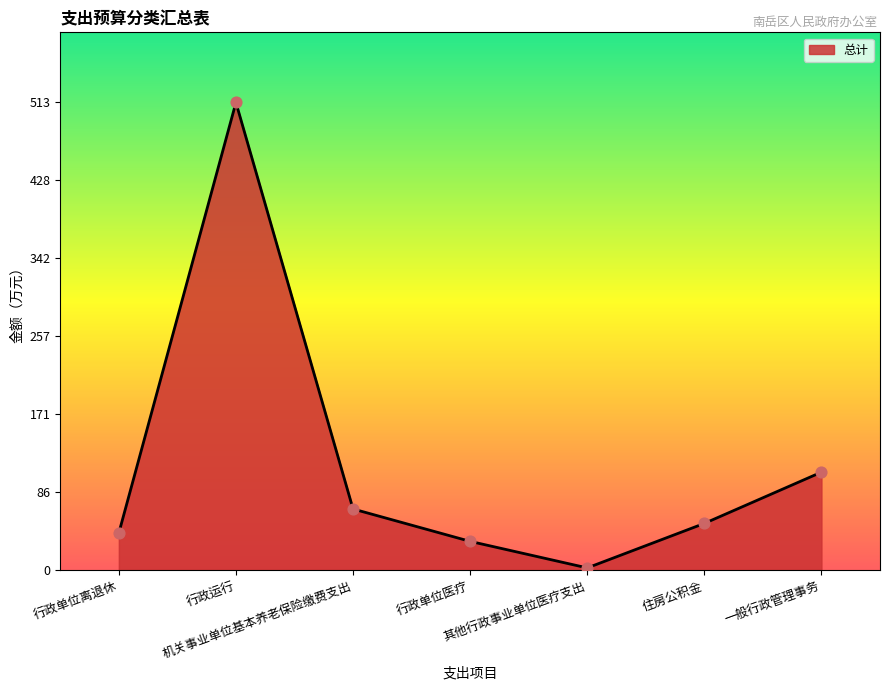

Approximately how many times larger is the value at 住房公积金 compared to 行政运行?

0.1